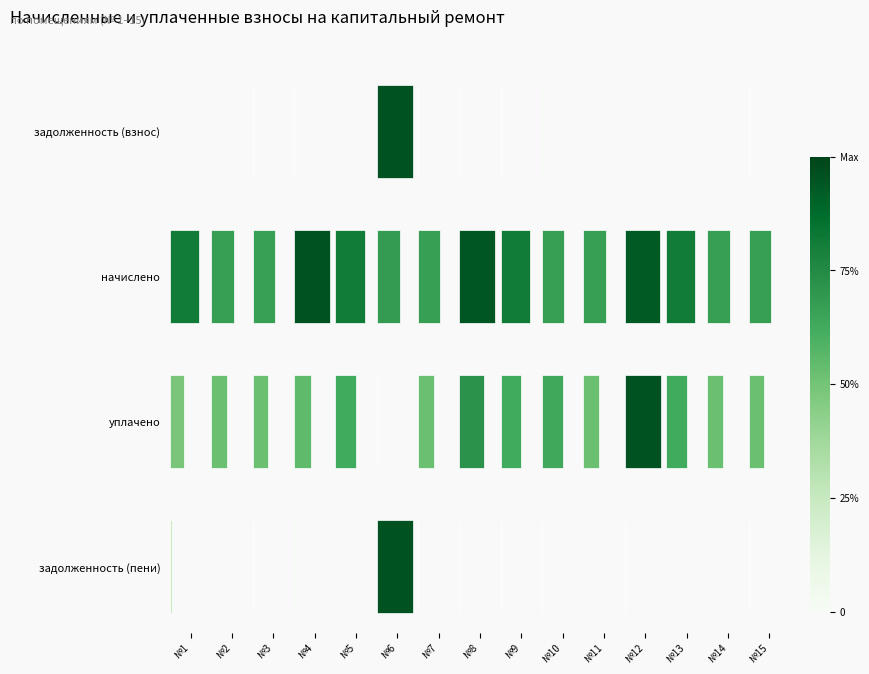

Between №7 and №14, which series saw the biggest shift?

задолженность (взнос)